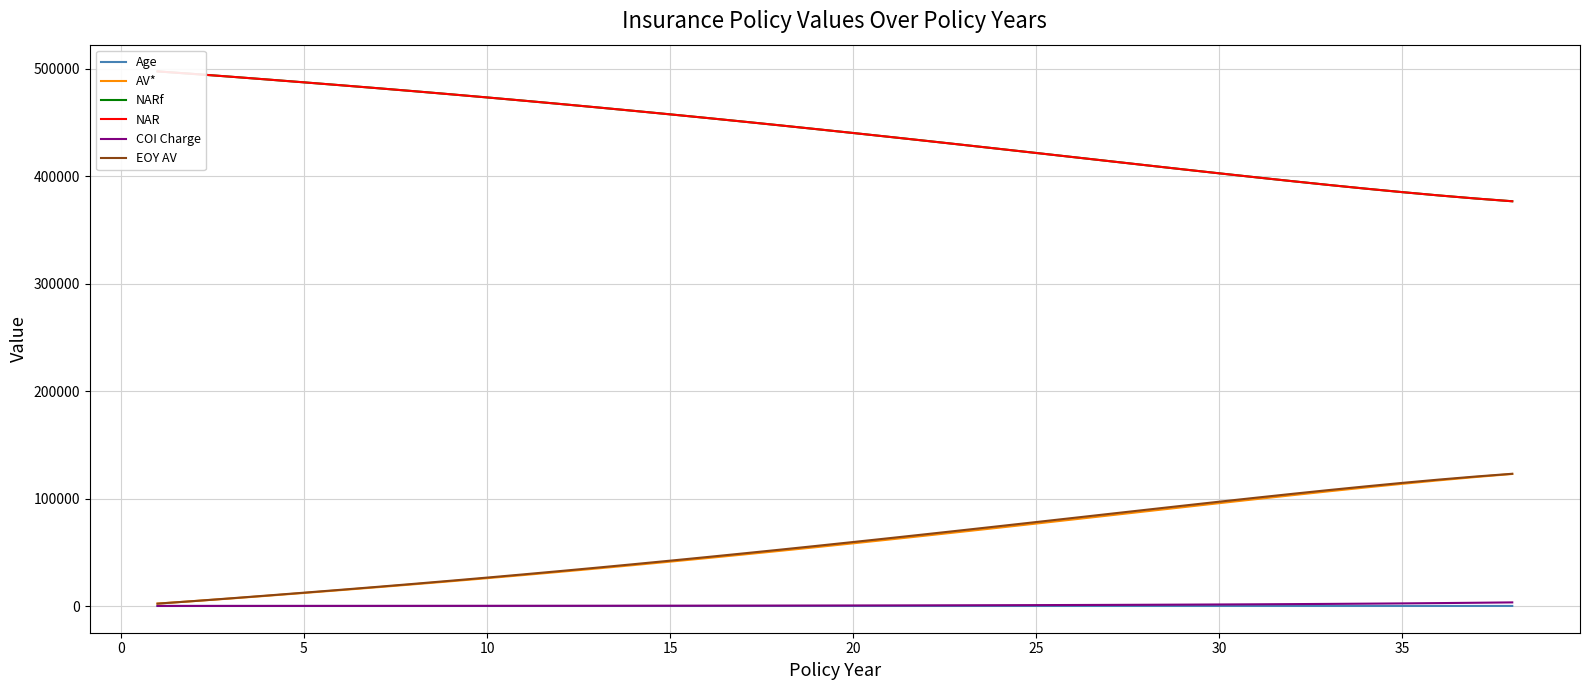

What is the maximum value shown in the chart?

497761.8